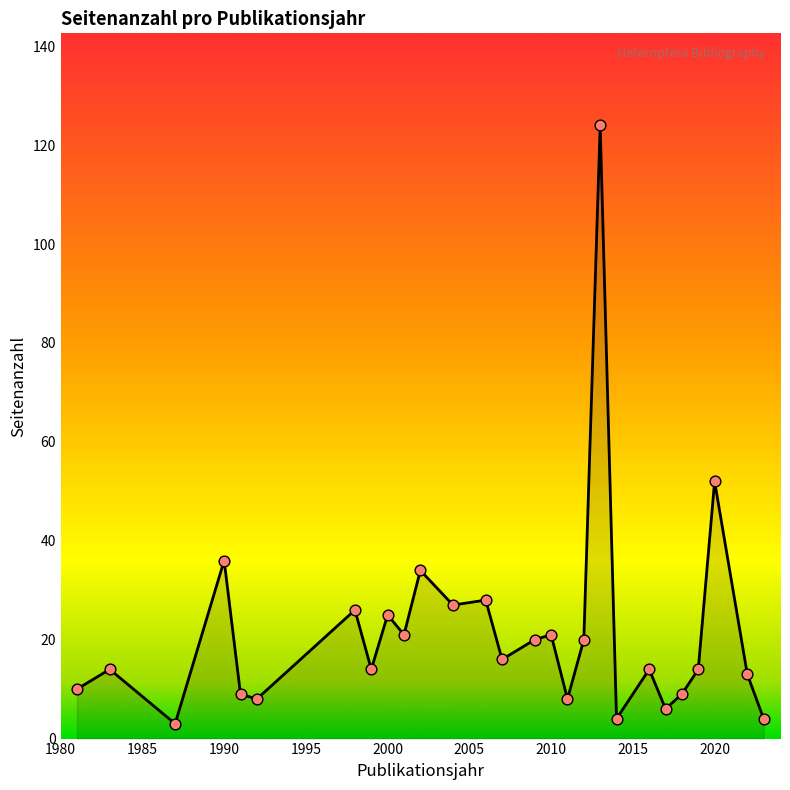

What is the greatest value displayed?

124